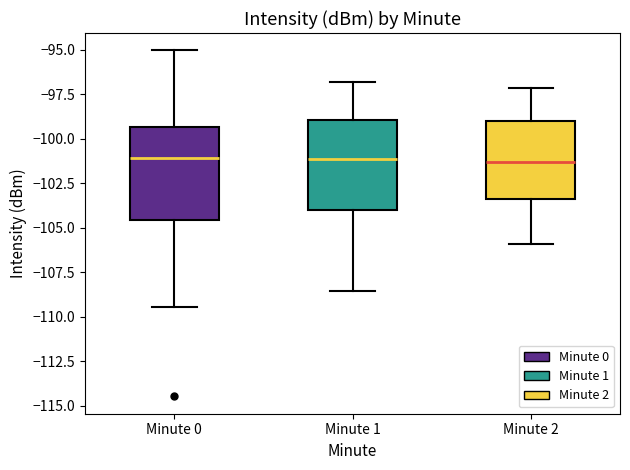

Reading left to right, read every box against the y-axis: the position of its median line, the range the box covers, and the ends of its whiskers. The values are not printed on the chart, so give them approximately, as read against the axis.

Minute 0: median -101.0, box -104.5 to -99.5, whiskers -109.5 to -95.0
Minute 1: median -101.0, box -104.0 to -99.0, whiskers -108.5 to -97.0
Minute 2: median -101.5, box -103.5 to -99.0, whiskers -106.0 to -97.0